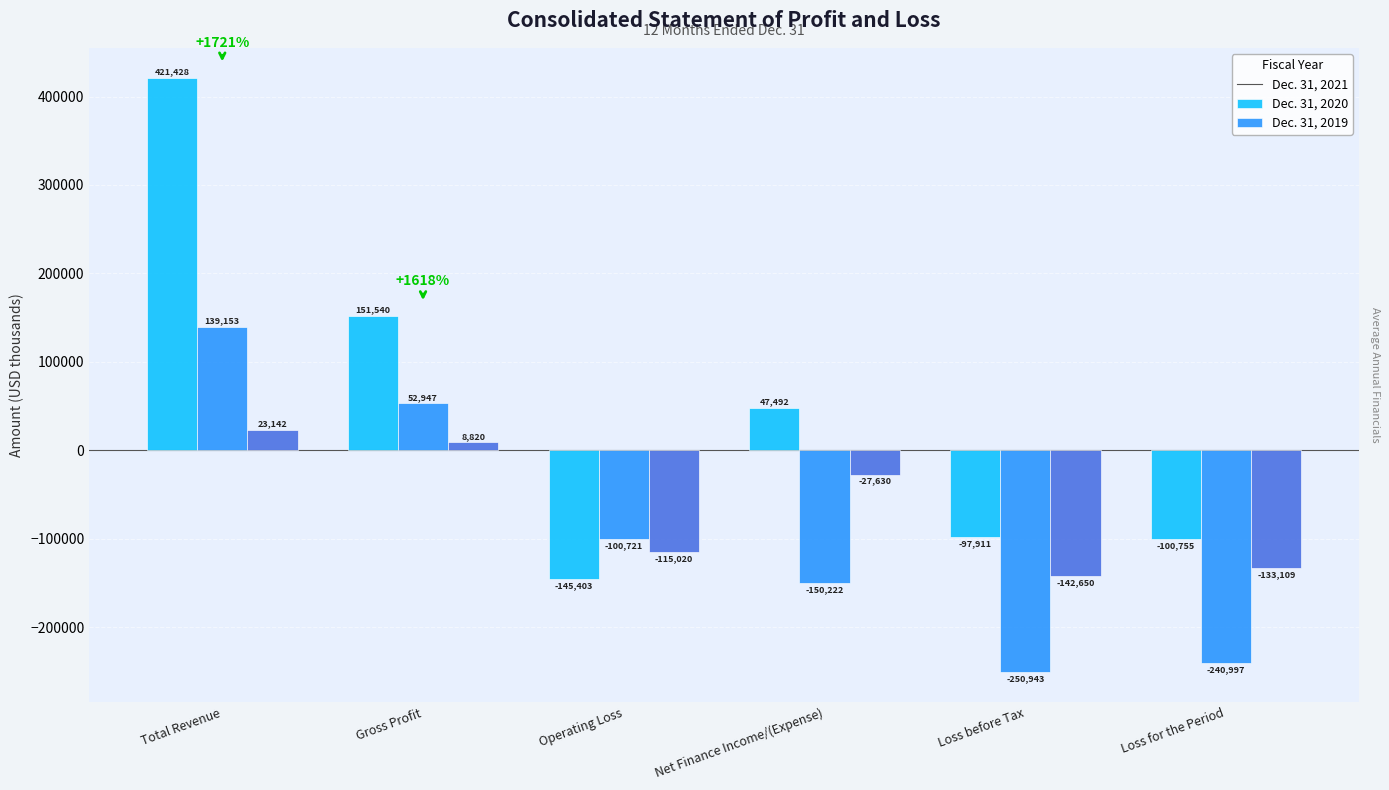

At which label does Dec. 31, 2019 first exceed -27630?

Total Revenue